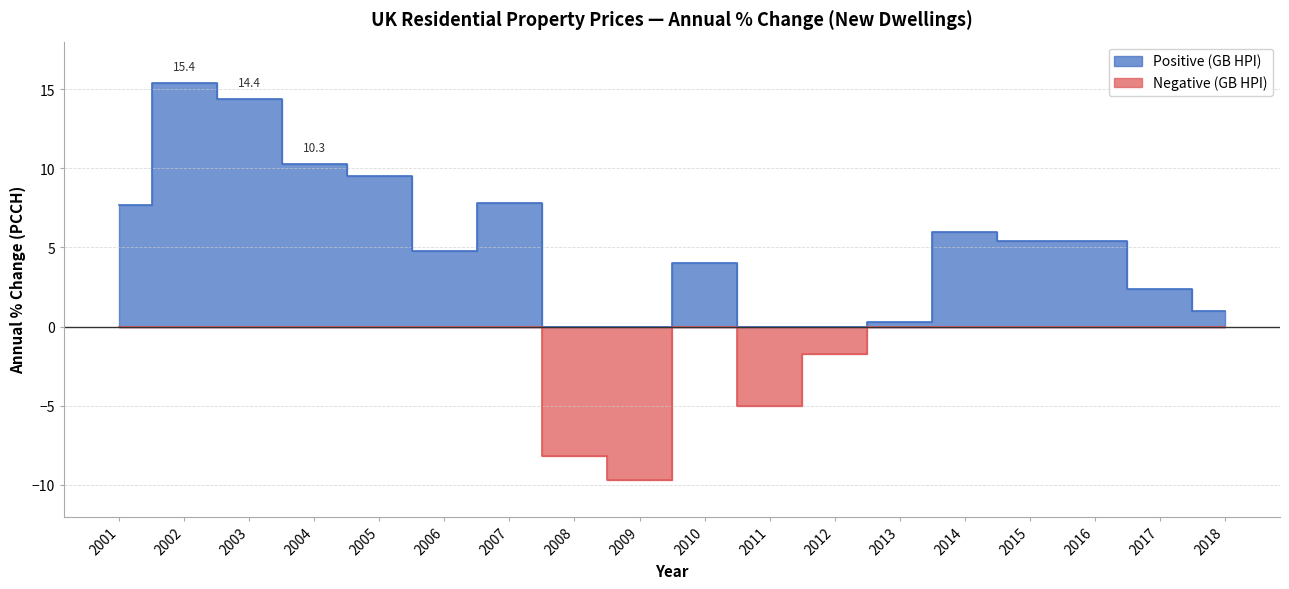

What is the value of the Positive (GB HPI) point at the 17th from the left?

2.4